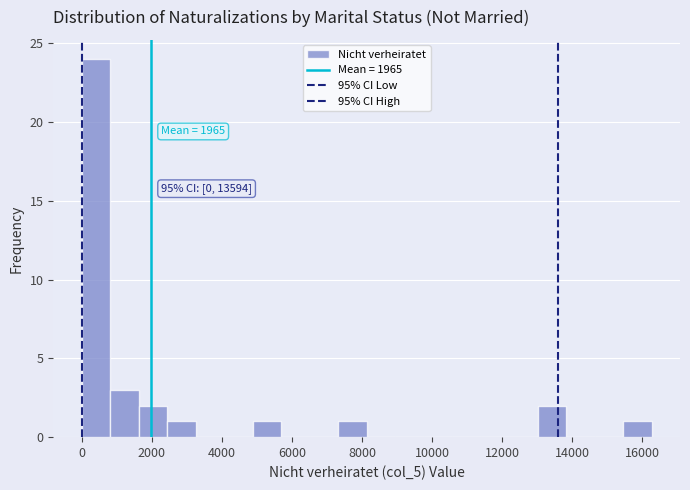

Which range on the x-axis has the tallest bar?

0 to 800